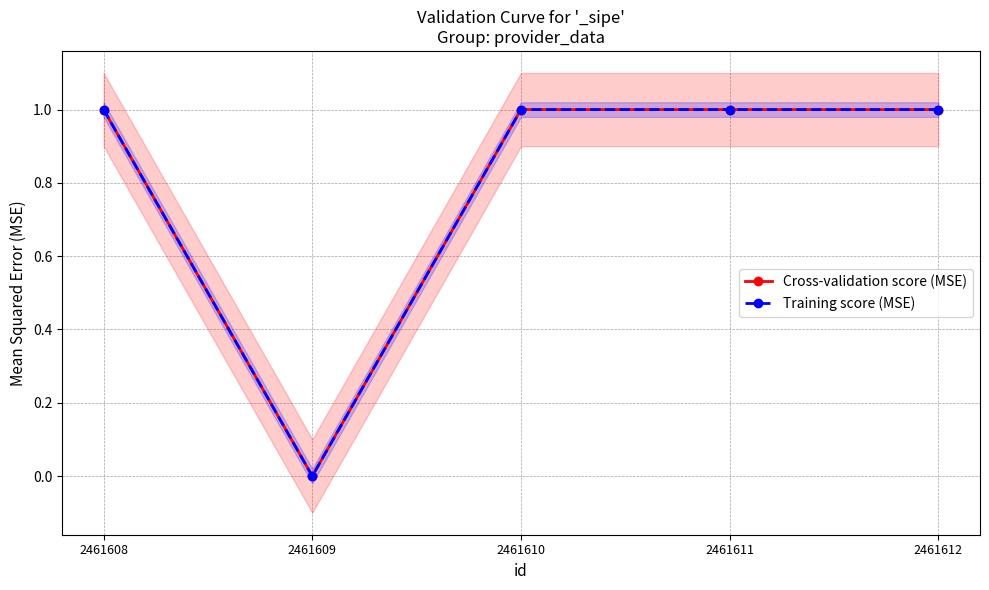

In Cross-validation score (MSE), how many points are lower than both neighbors (excluding endpoints)?

1